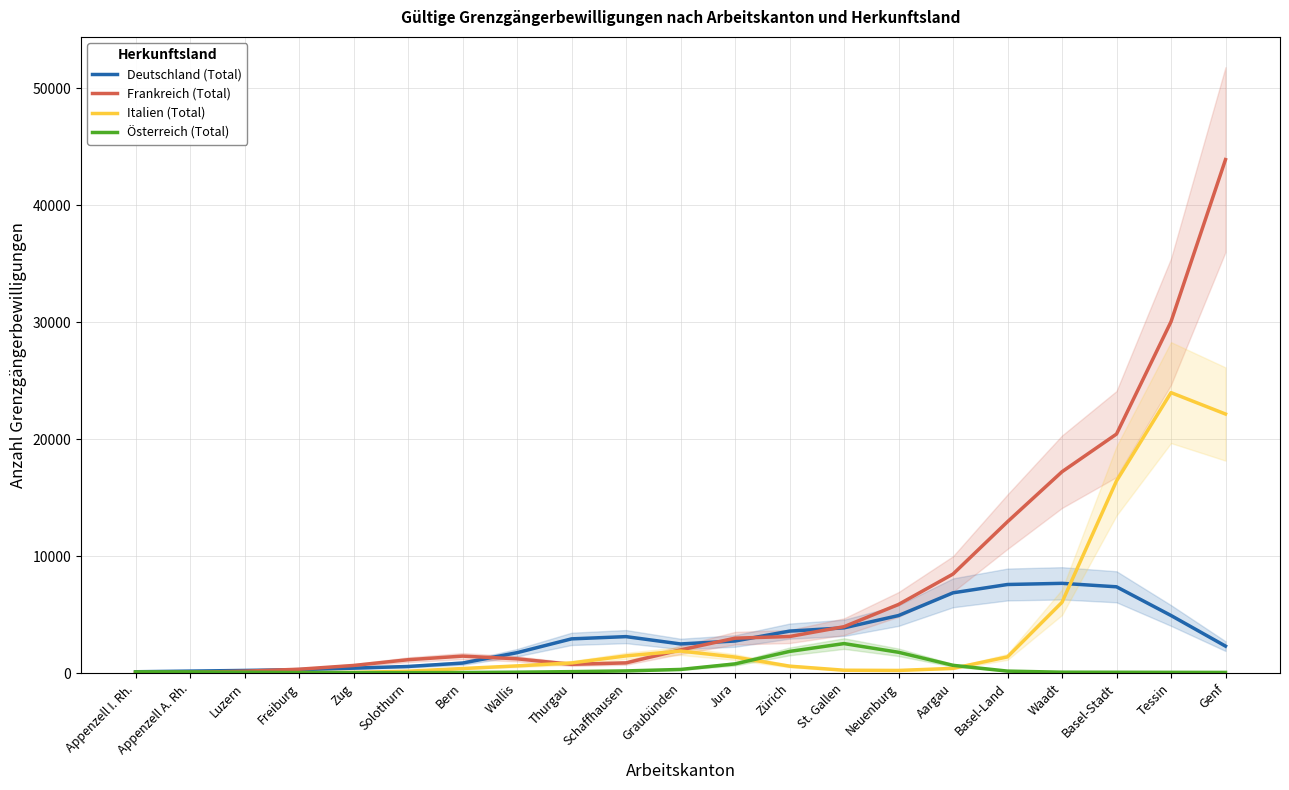

Read the Frankreich (Total) value at Graubünden.

1976.8